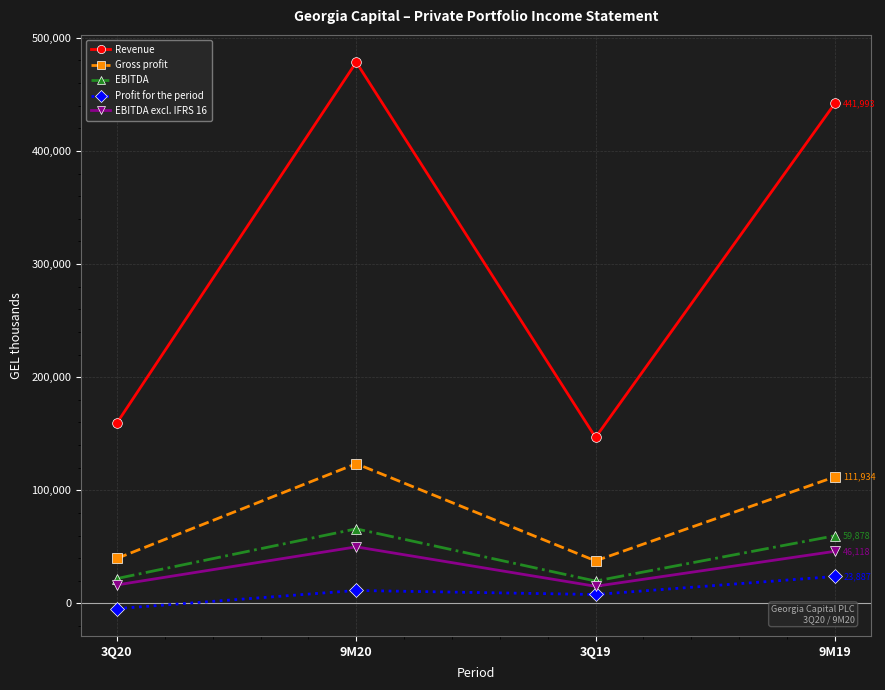

At which category does EBITDA reach its first local valley?

3Q19